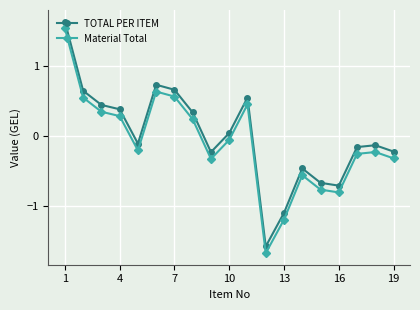

At how many categories does at least one series exceed -1?

17